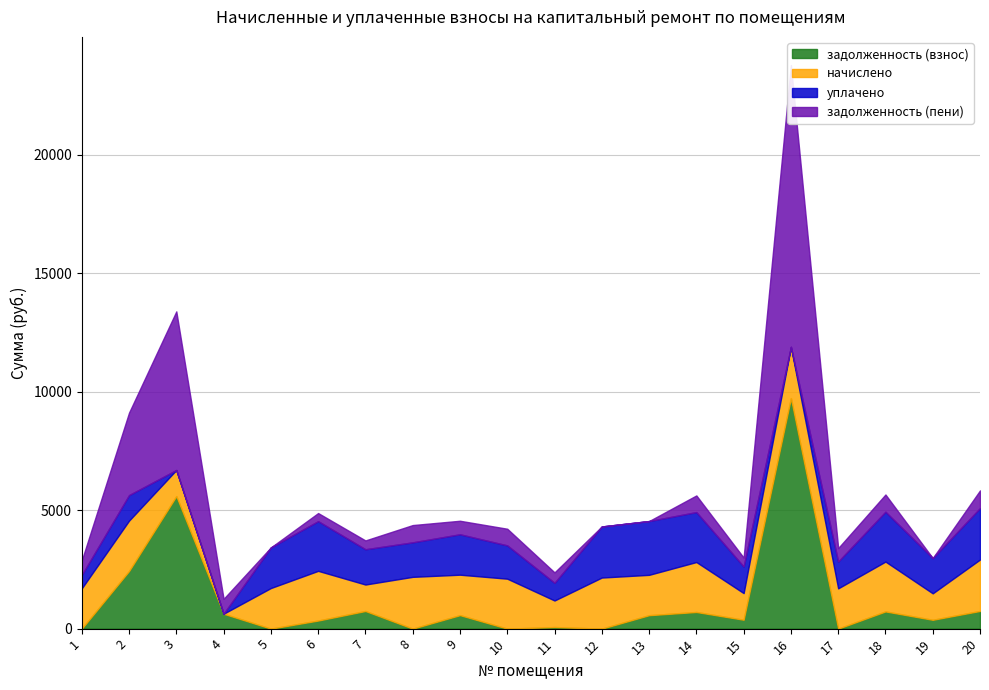

The value of уплачено at 14 is 832.0. True or false?

False